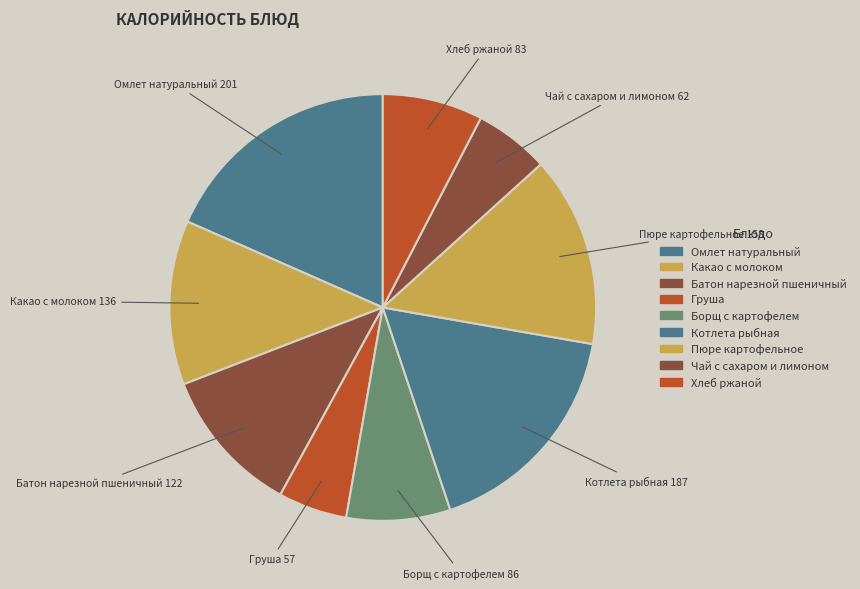

How many segments does this pie chart have?

9